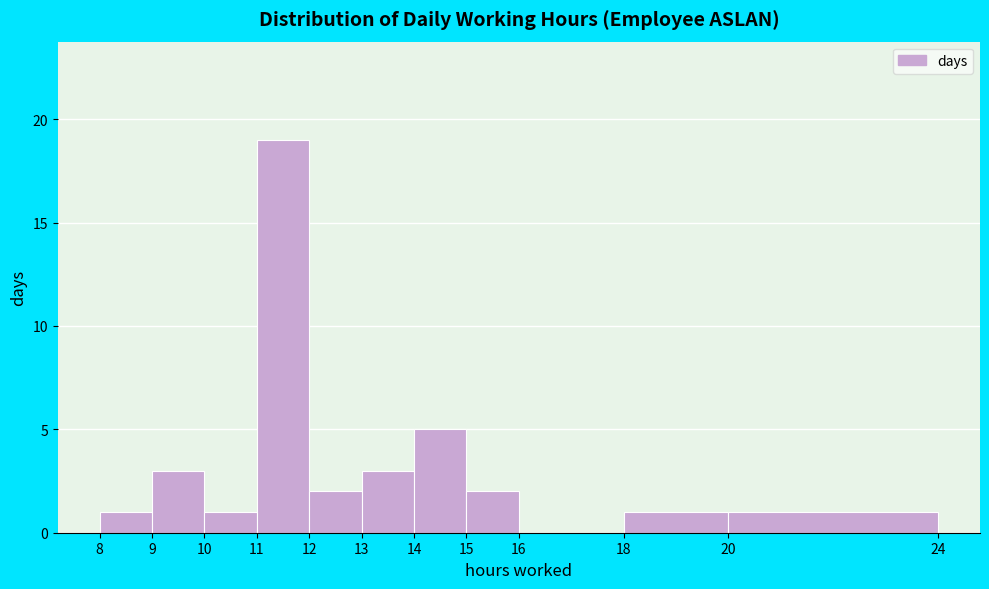

Reading left to right, list every bar in this chart as the range it spans on the x-axis followed by its height. The values are not printed on the chart, so give them approximately, as read against the axis.

8 to 9: 1
9 to 10: 3
10 to 11: 1
11 to 12: 19
12 to 13: 2
13 to 14: 3
14 to 15: 5
15 to 16: 2
16 to 18: 0
18 to 20: 1
20 to 24: 1